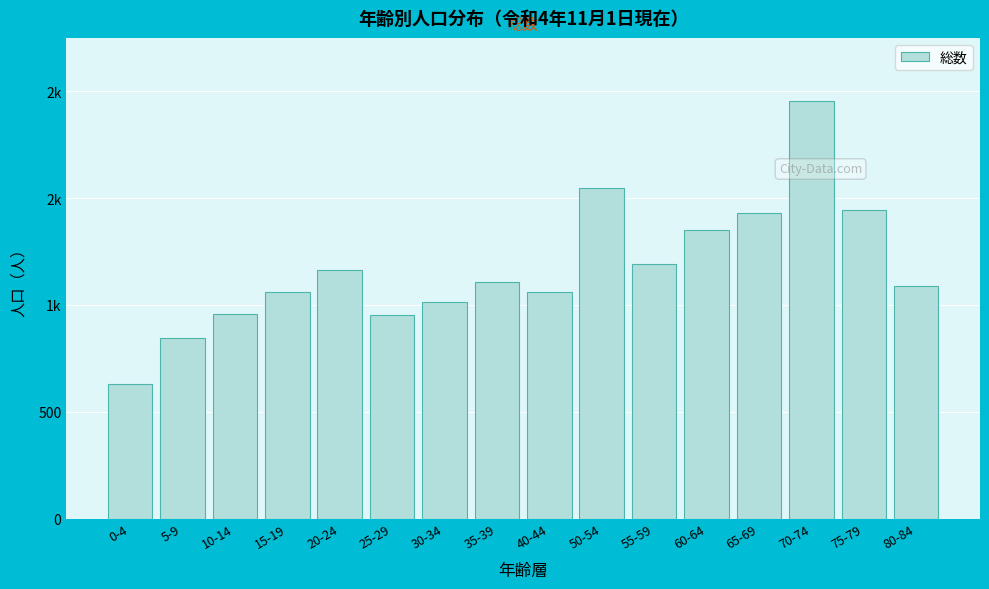

Are the bars horizontal?

No